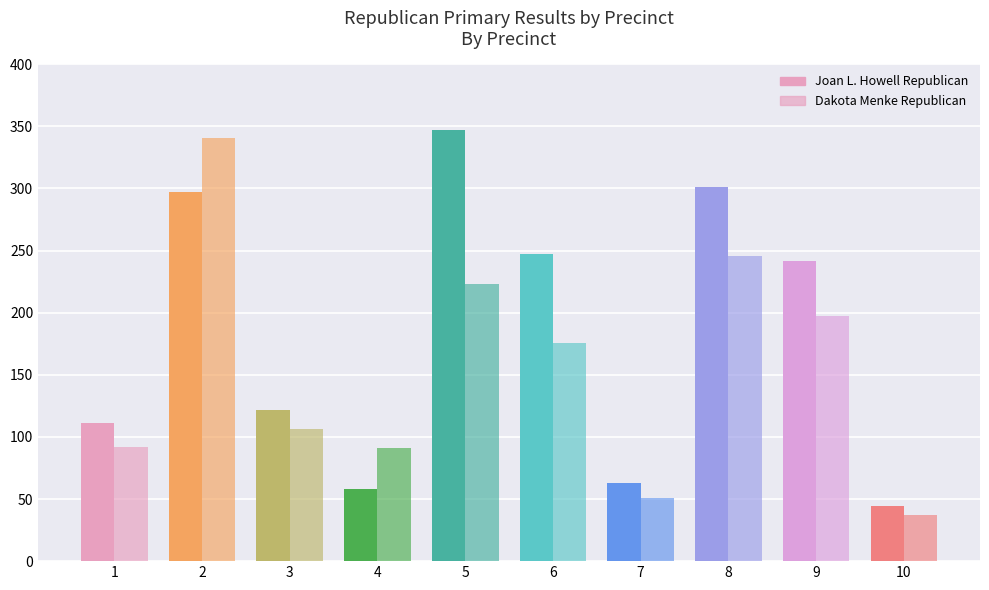

Which label corresponds to the largest value in the chart?

5